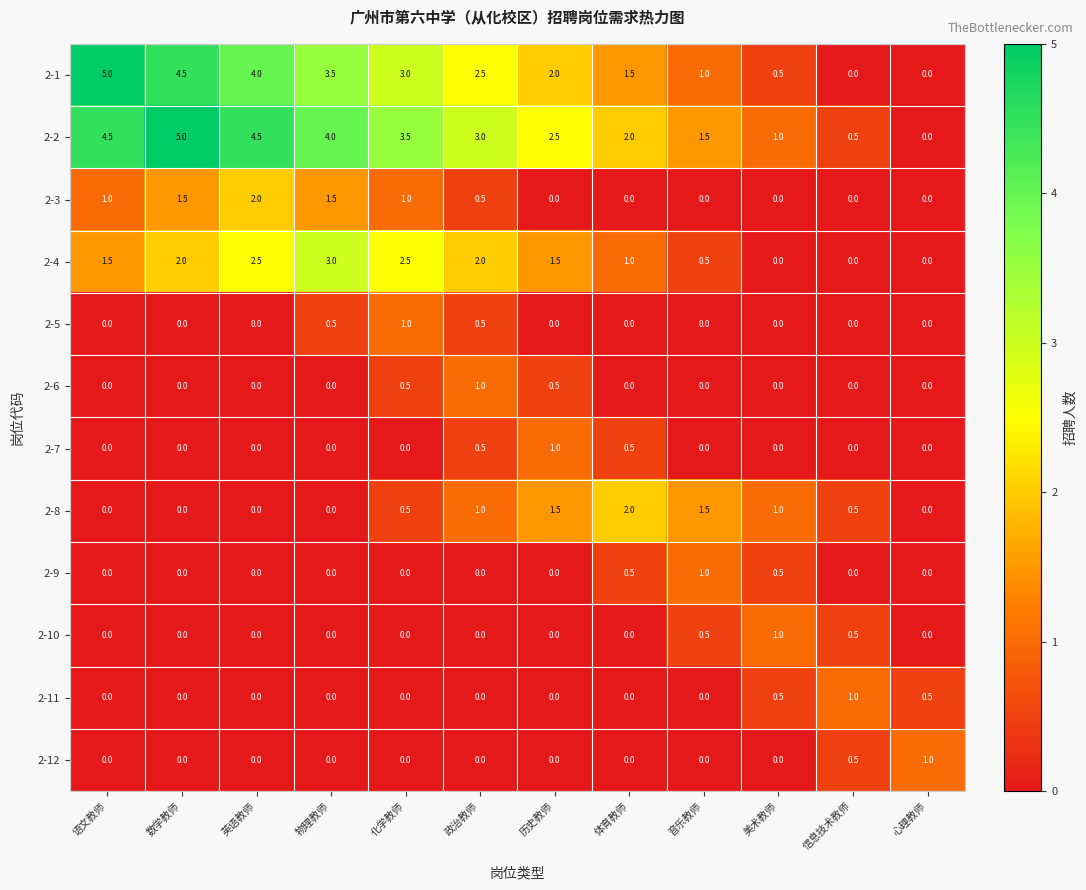

Is it true that 2-4 equals 3.2 at 数学教师?

False